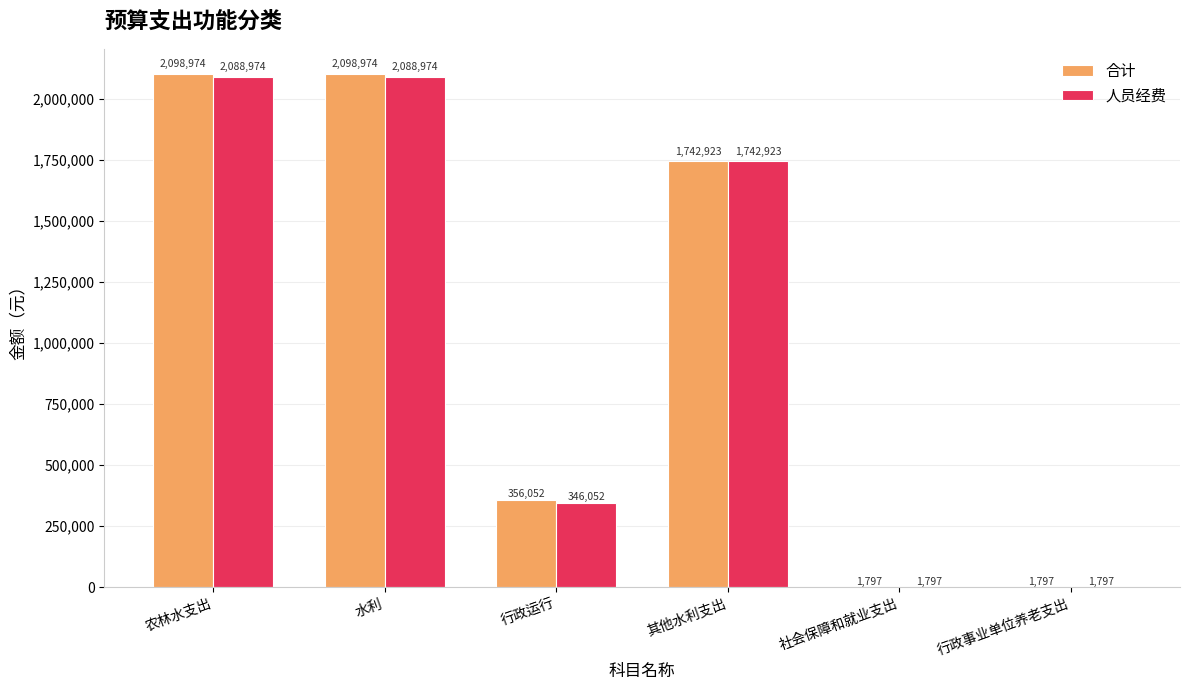

Is the value of 合计 at 农林水支出 greater than the value of 人员经费 at 农林水支出?

Yes